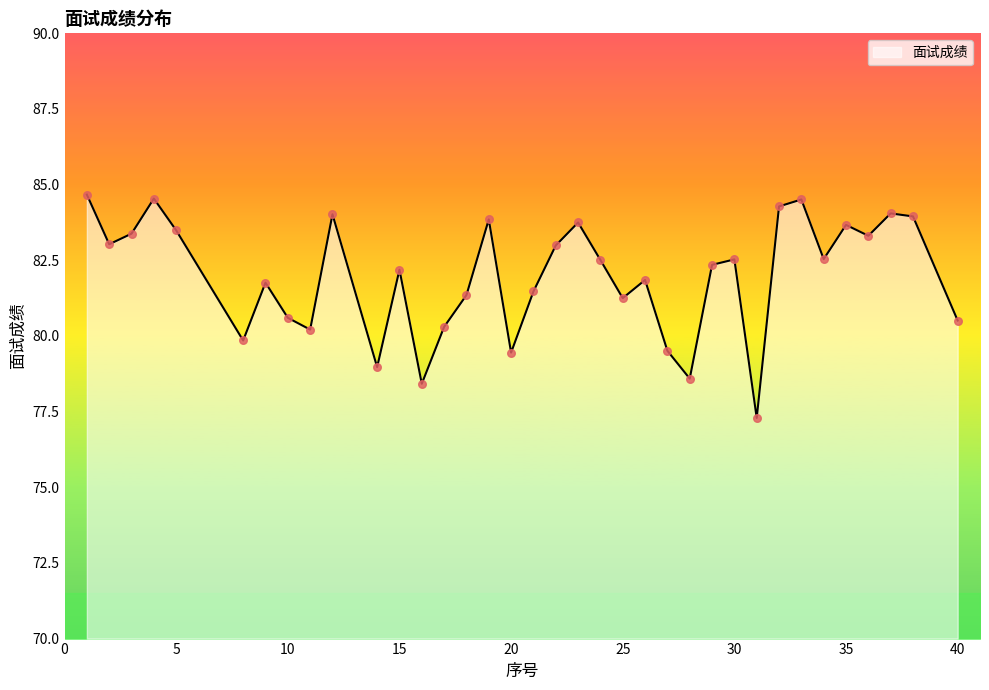

What is the difference between the maximum and minimum values?

7.4